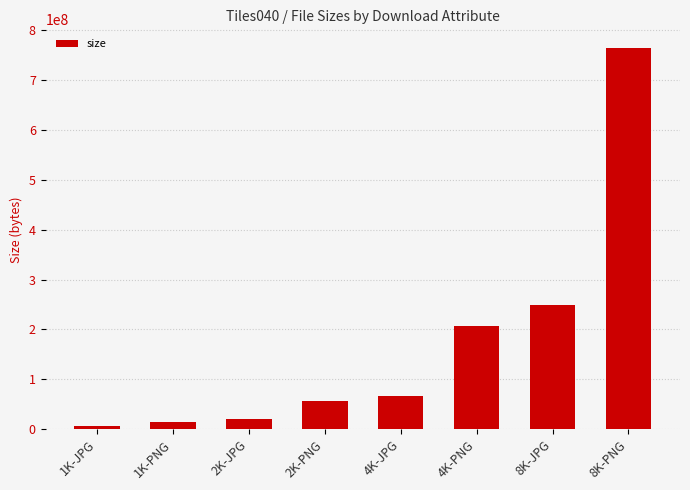

What is the change in value from 2K-PNG to 8K-PNG?

+707473694